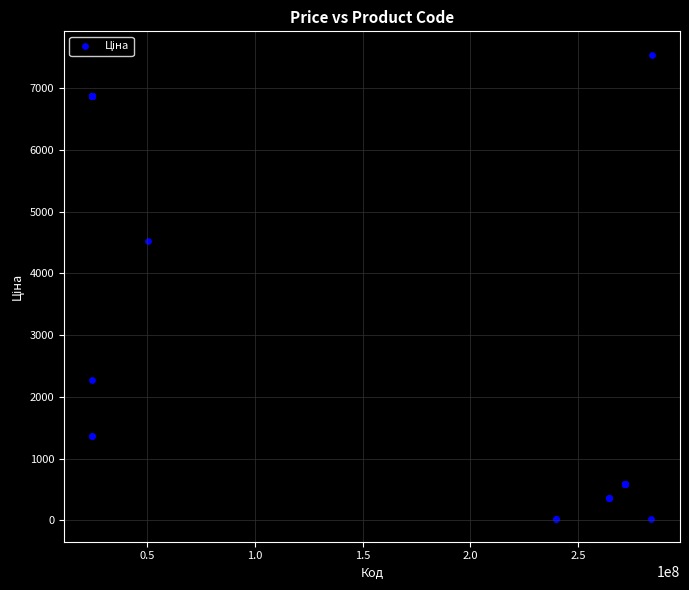

What Y value in the scatter plot is closest to 3788?

4531.4